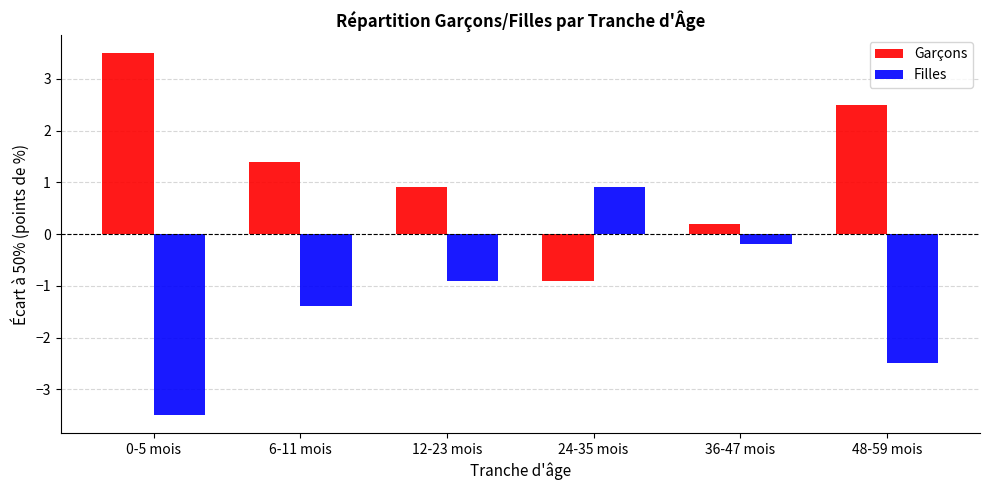

At how many categories does at least one series exceed 0?

6